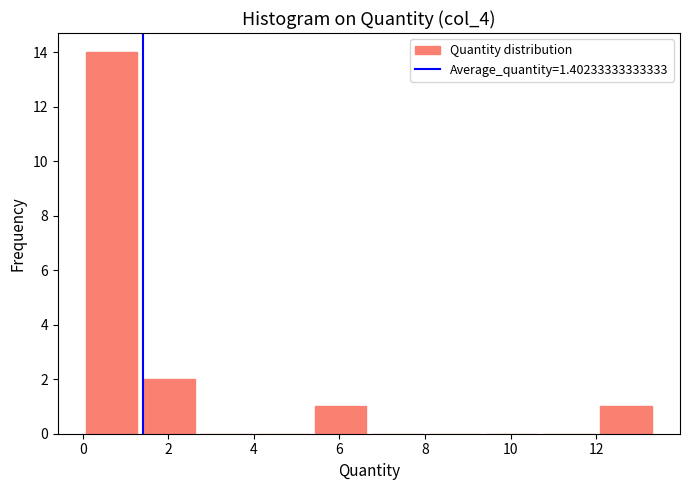

Reading left to right, transcribe this chart: for each bar, give the range it covers on the x-axis and its height. Neither the bar edges nor the heights are printed on the chart, so give them approximately, as read against the axes.

0.0 to 1.4: 14
1.4 to 2.6: 2
2.6 to 4.0: 0
4.0 to 5.4: 0
5.4 to 6.6: 1
6.6 to 8.0: 0
8.0 to 9.4: 0
9.4 to 10.6: 0
10.6 to 12.0: 0
12.0 to 13.4: 1